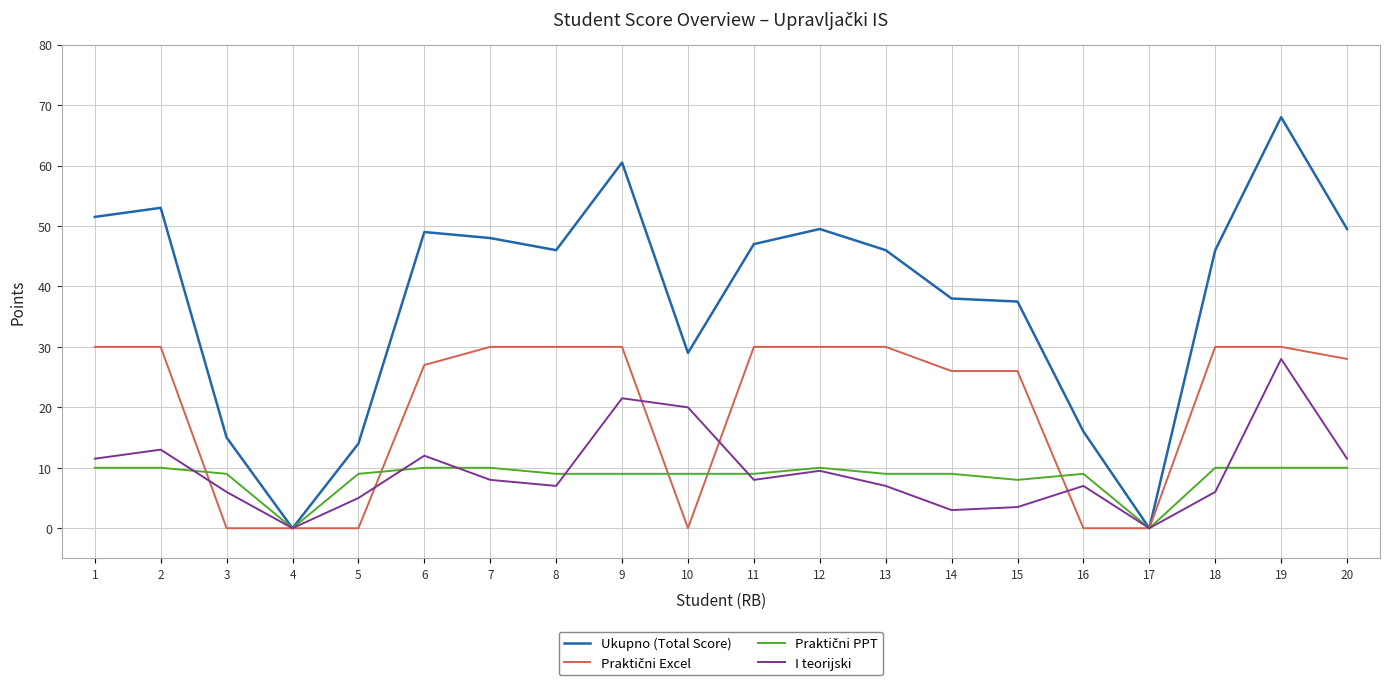

At how many categories does at least one series exceed 4?

18